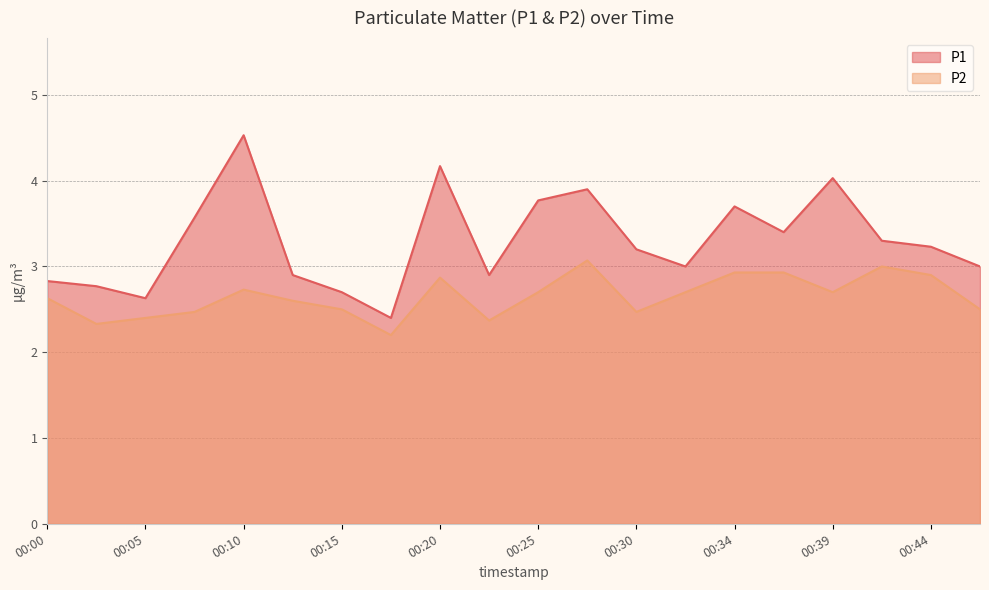

Is it true that P1 equals 3.2 at 00:44?

True